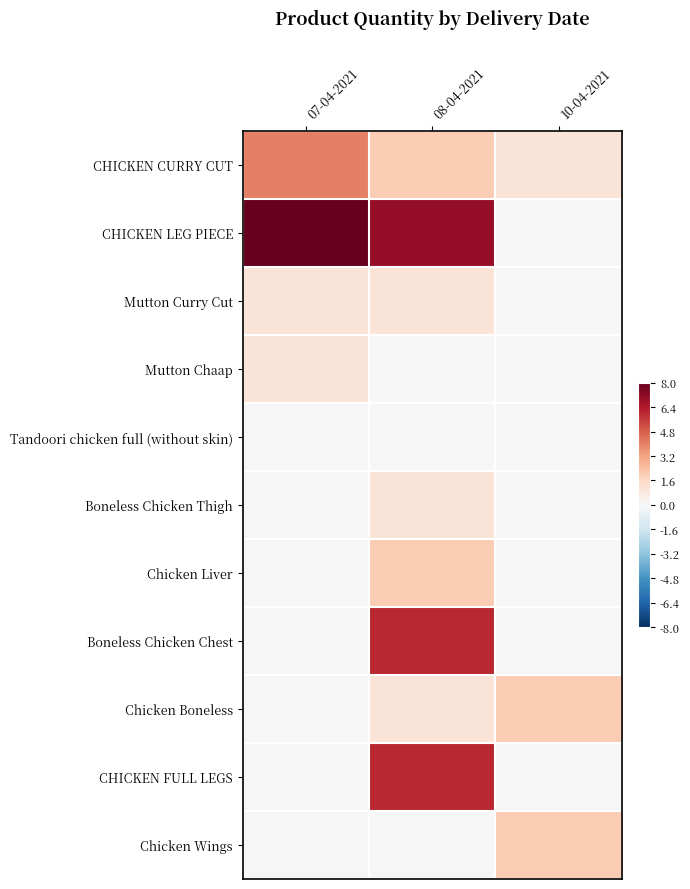

Reading left to right, extract all data points from this chart.

CHICKEN CURRY CUT: 07-04-2021=0.5	08-04-2021=0.2	10-04-2021=0.1
CHICKEN LEG PIECE: 07-04-2021=1.0	08-04-2021=0.9	10-04-2021=0.0
Mutton Curry Cut: 07-04-2021=0.1	08-04-2021=0.1	10-04-2021=0.0
Mutton Chaap: 07-04-2021=0.1	08-04-2021=0.0	10-04-2021=0.0
Tandoori chicken full (without skin): 07-04-2021=0.0	08-04-2021=0.0	10-04-2021=0.0
Boneless Chicken Thigh: 07-04-2021=0.0	08-04-2021=0.1	10-04-2021=0.0
Chicken Liver: 07-04-2021=0.0	08-04-2021=0.2	10-04-2021=0.0
Boneless Chicken Chest: 07-04-2021=0.0	08-04-2021=0.8	10-04-2021=0.0
Chicken Boneless: 07-04-2021=0.0	08-04-2021=0.1	10-04-2021=0.2
CHICKEN FULL LEGS: 07-04-2021=0.0	08-04-2021=0.8	10-04-2021=0.0
Chicken Wings: 07-04-2021=0.0	08-04-2021=0.0	10-04-2021=0.2